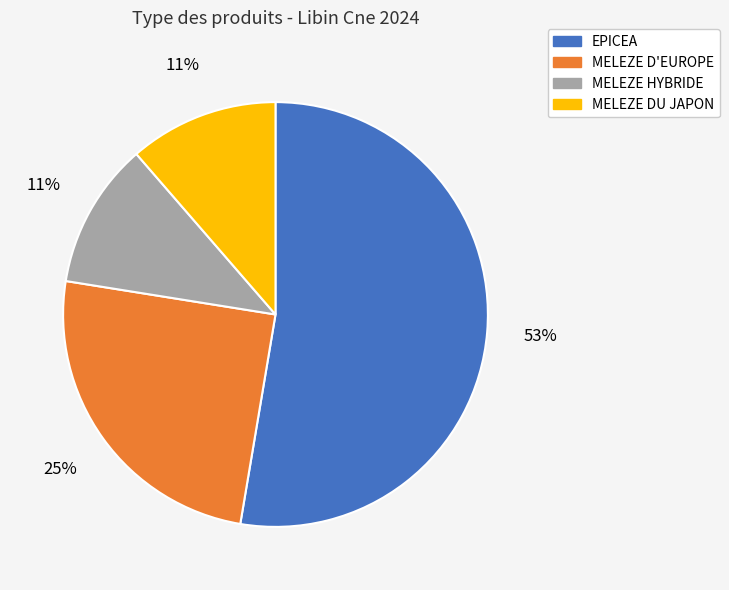

How many segments does this pie chart have?

4